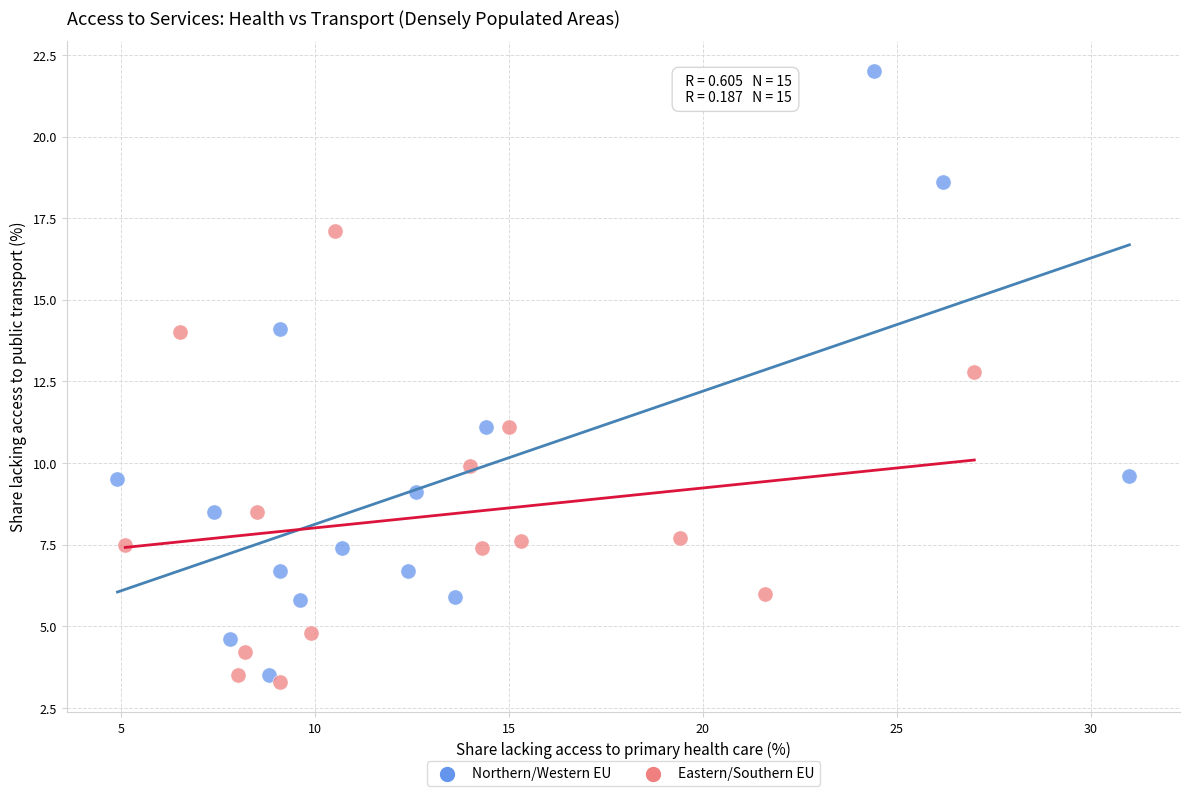

Which series has the largest Y range (max minus min)?

Northern/Western EU